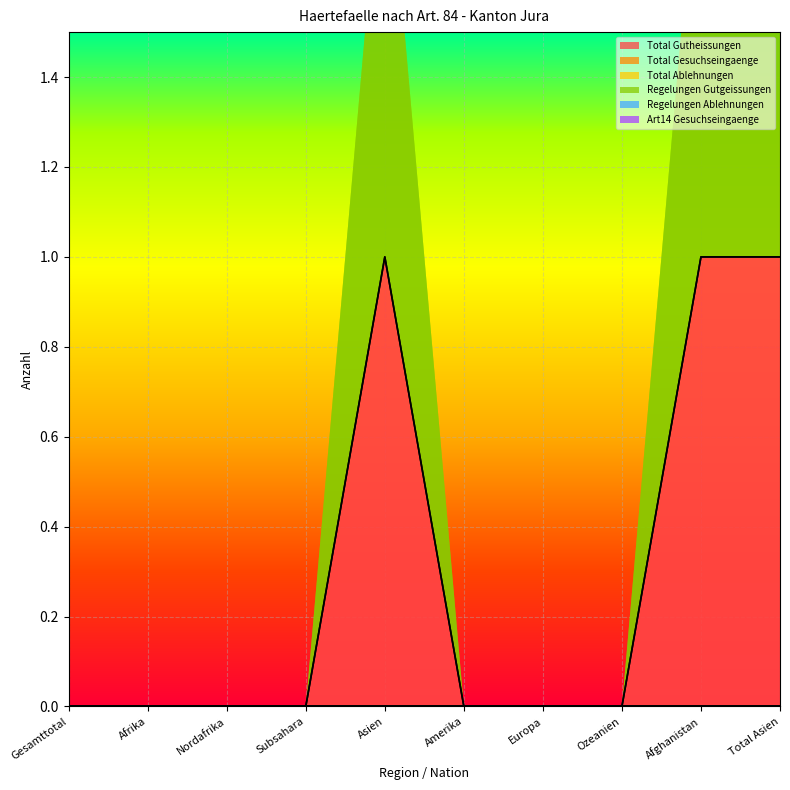

True or false: Regelungen Gutgeissungen has more than 0 interior local peaks.

True